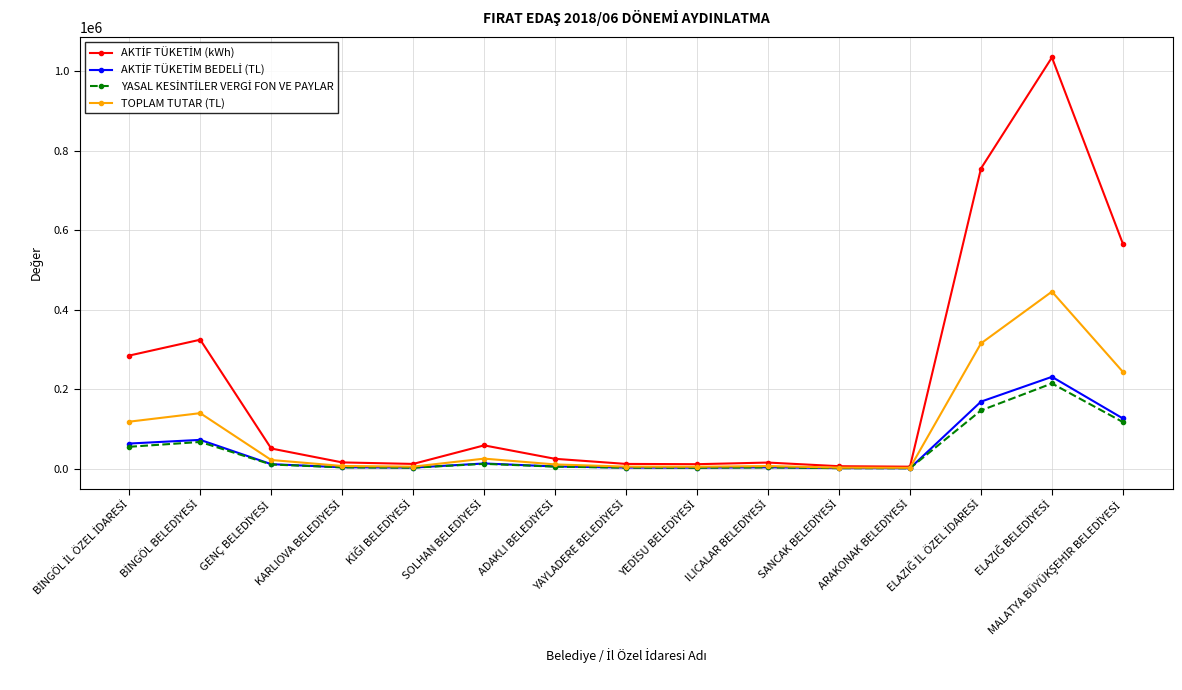

What is the greatest value displayed?

1034390.0